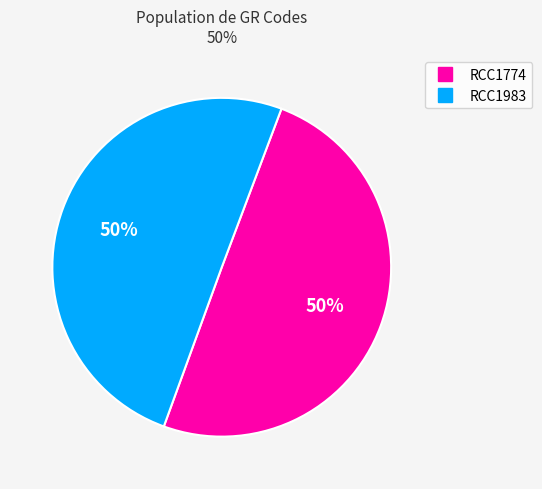

What percentage is the RCC1774 slice, to the nearest percent?

50%